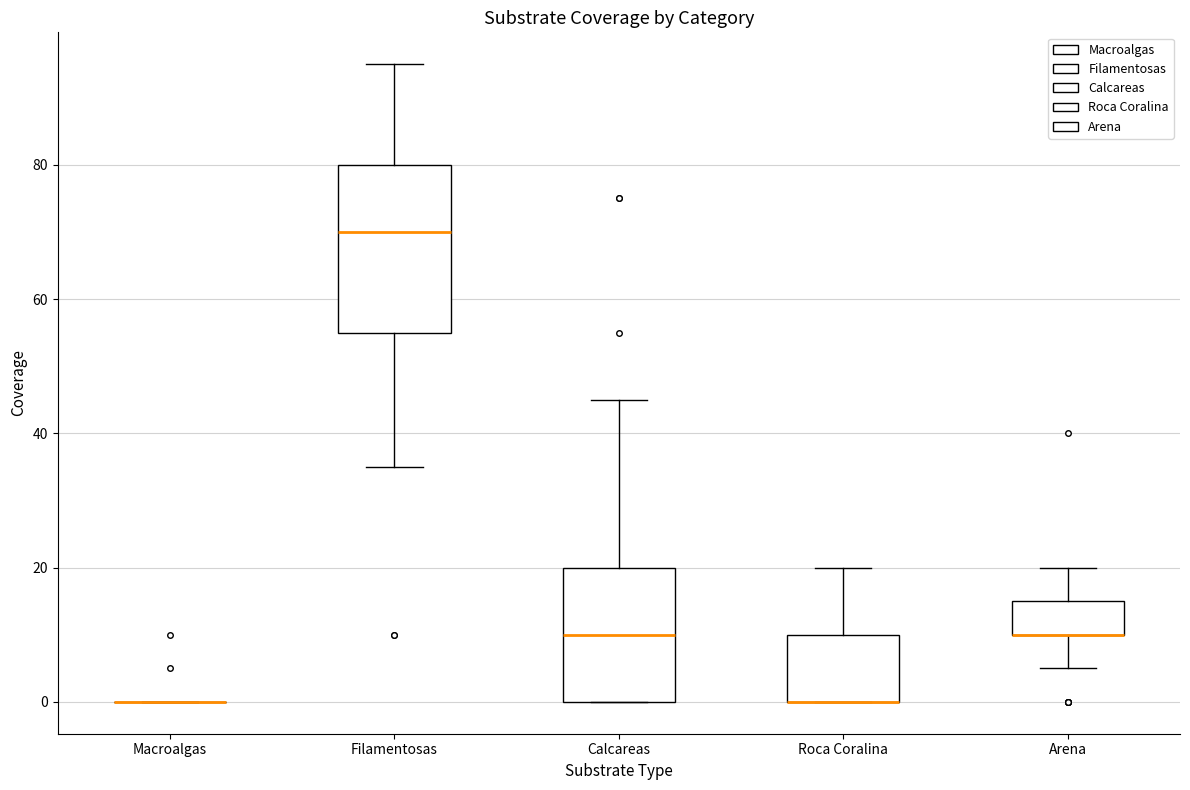

Reading left to right, transcribe this box plot: for each box, give where its median line is, the range the box spans, and where its two whiskers end, as read against the y-axis. The values are not printed on the chart, so give them approximately, as read against the axis.

Macroalgas: box collapsed to a line at 0, whiskers 0 to 0
Filamentosas: median 70, box 56 to 80, whiskers 36 to 96
Calcareas: median 10, box 0 to 20, whiskers 0 to 46
Roca Coralina: median 0 (drawn on the box's lower edge), box 0 to 10, whiskers 0 to 20
Arena: median 10 (drawn on the box's lower edge), box 10 to 16, whiskers 6 to 20